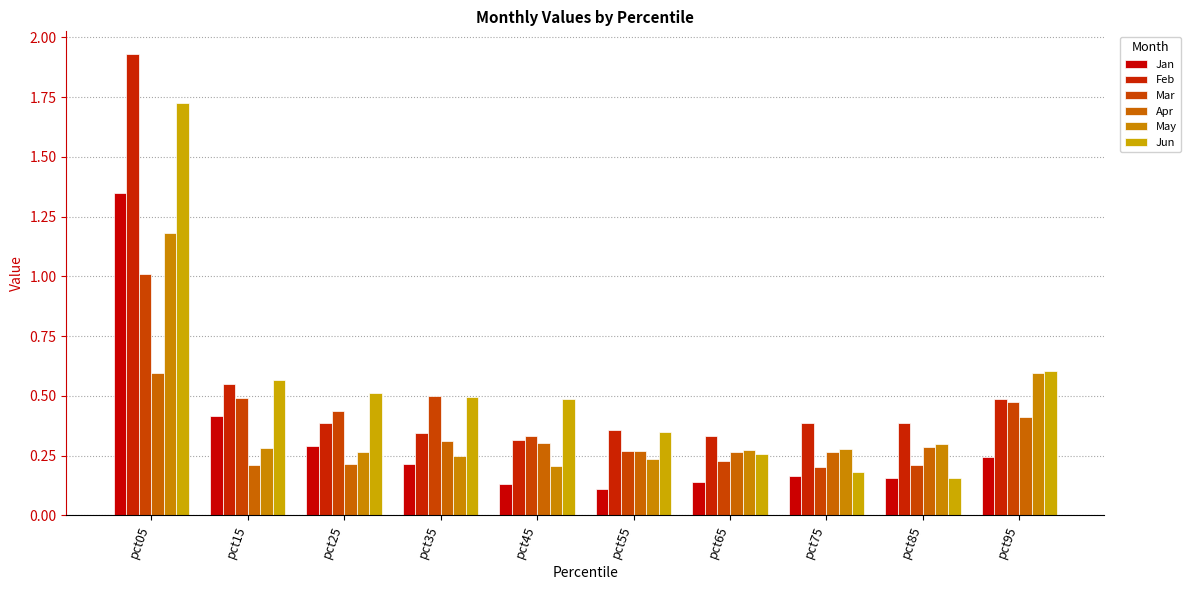

The value of May at pct95 is 1.1. True or false?

False